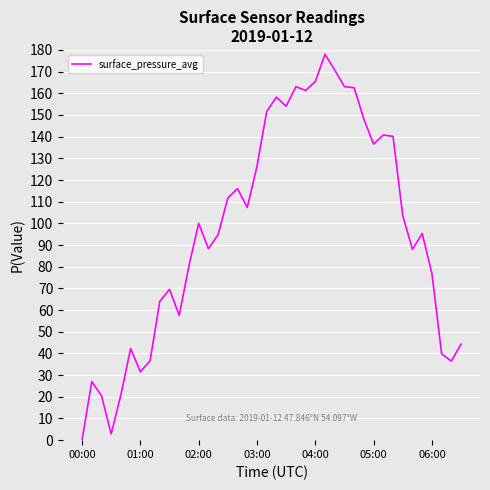

What is the maximum value shown in the chart?

178.0